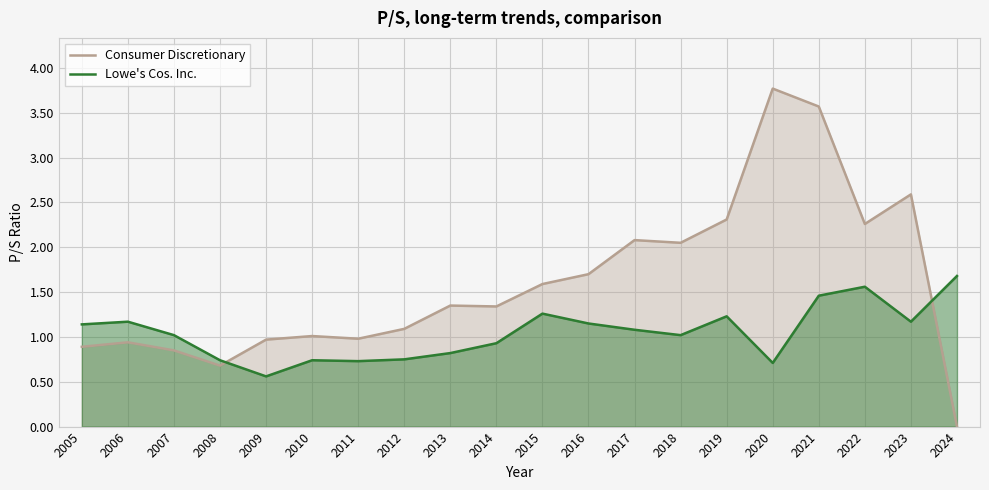

Where do Consumer Discretionary and Lowe's Cos. Inc. first cross each other?

2008 and 2009